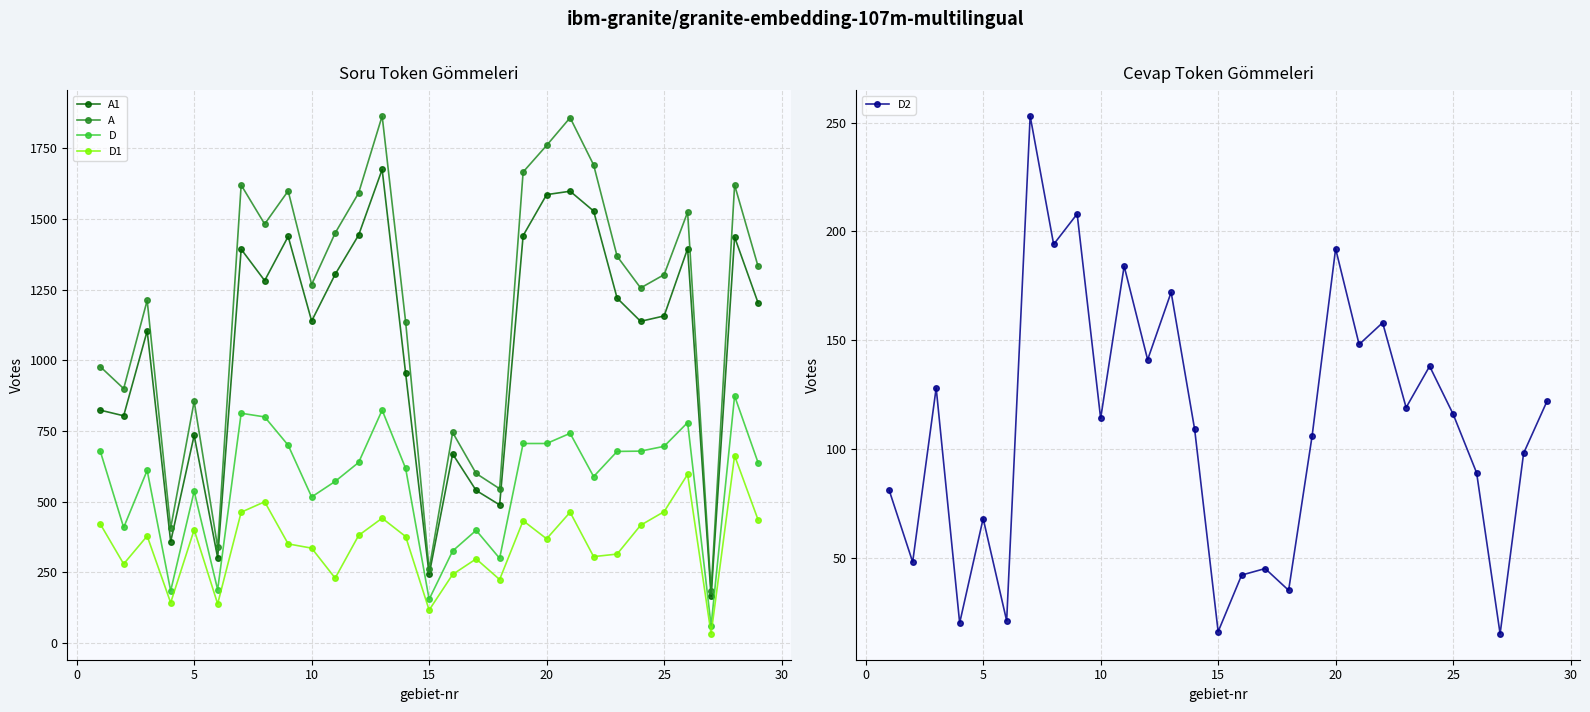

How many series are shown in this chart?

5